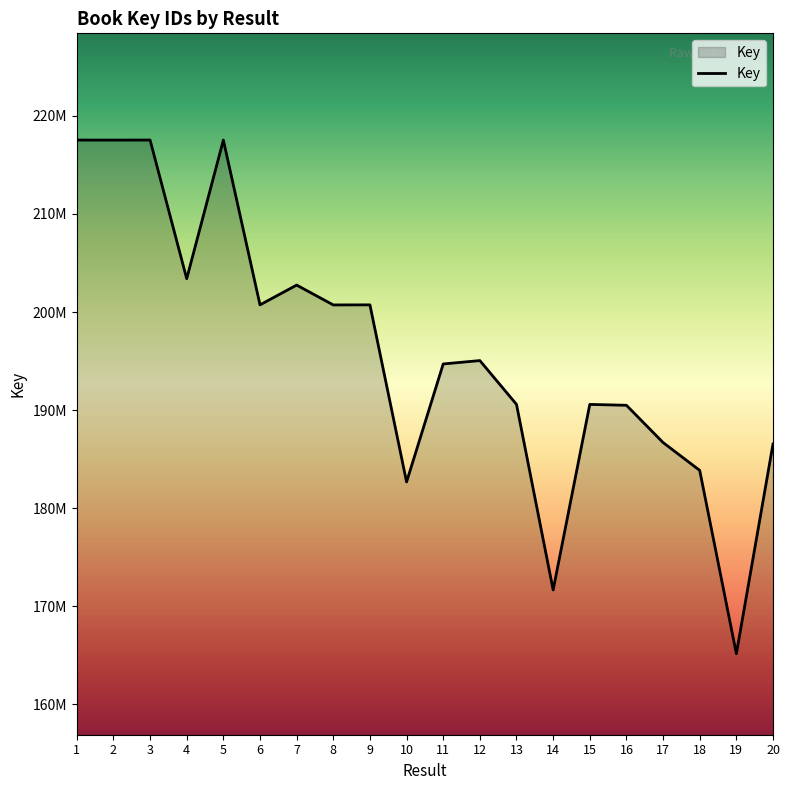

Does the chart have visible grid lines?

No